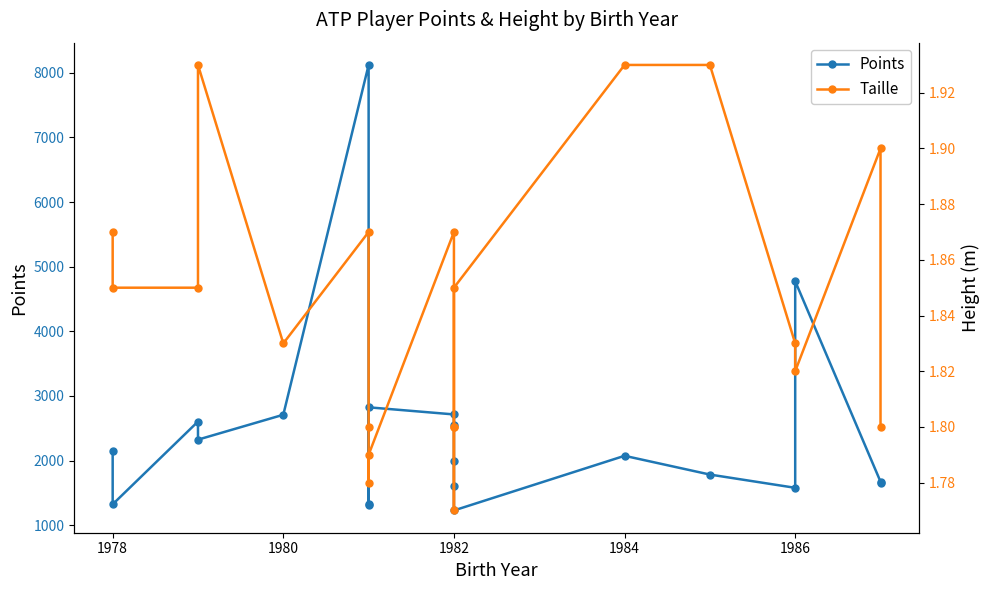

True or false: Taille and Points cross at least once.

False